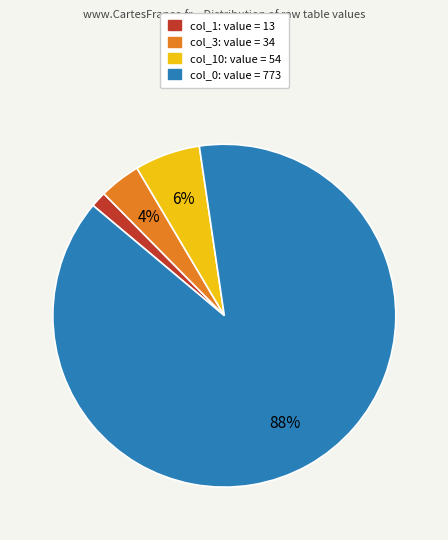

Is there a majority slice in this chart?

Yes